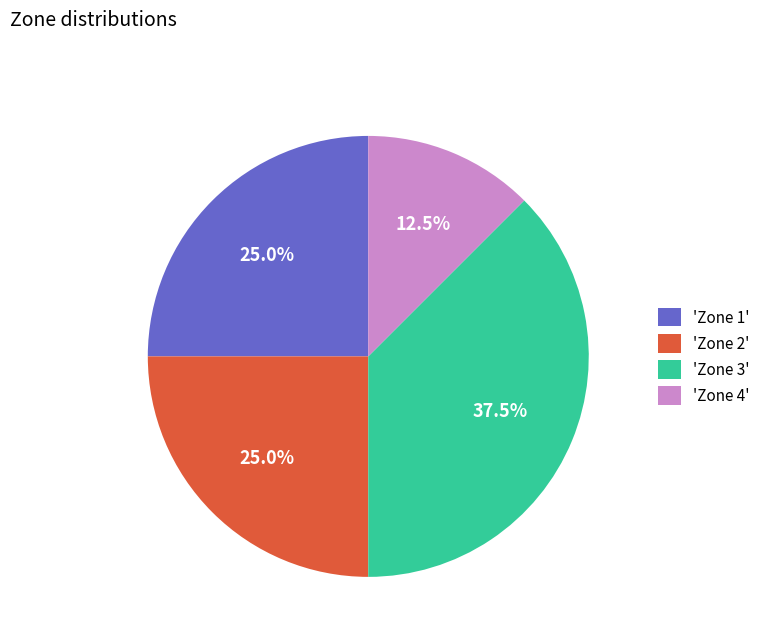

Between 'Zone 2' and 'Zone 3', which is larger?

'Zone 3'